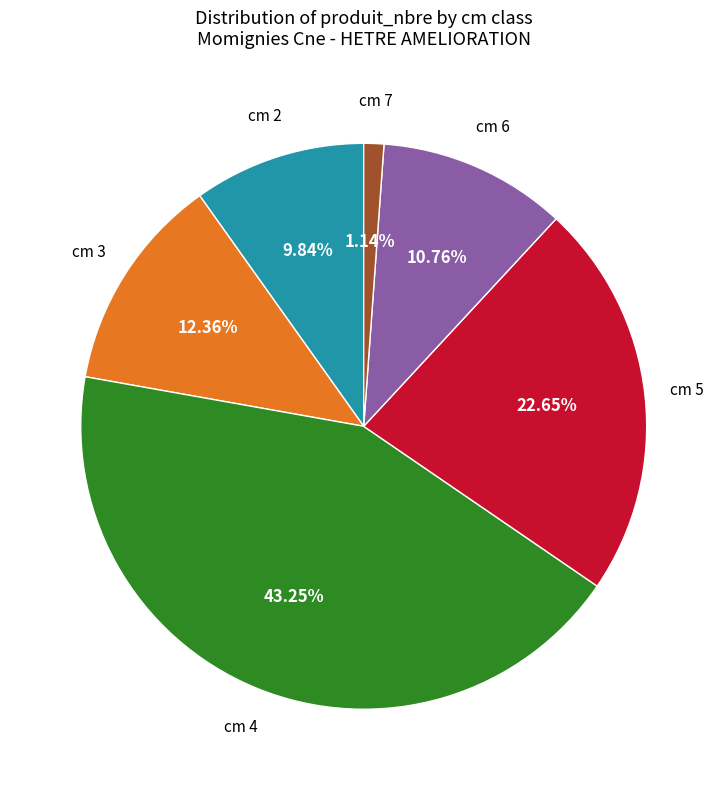

Does any single category account for the majority?

No